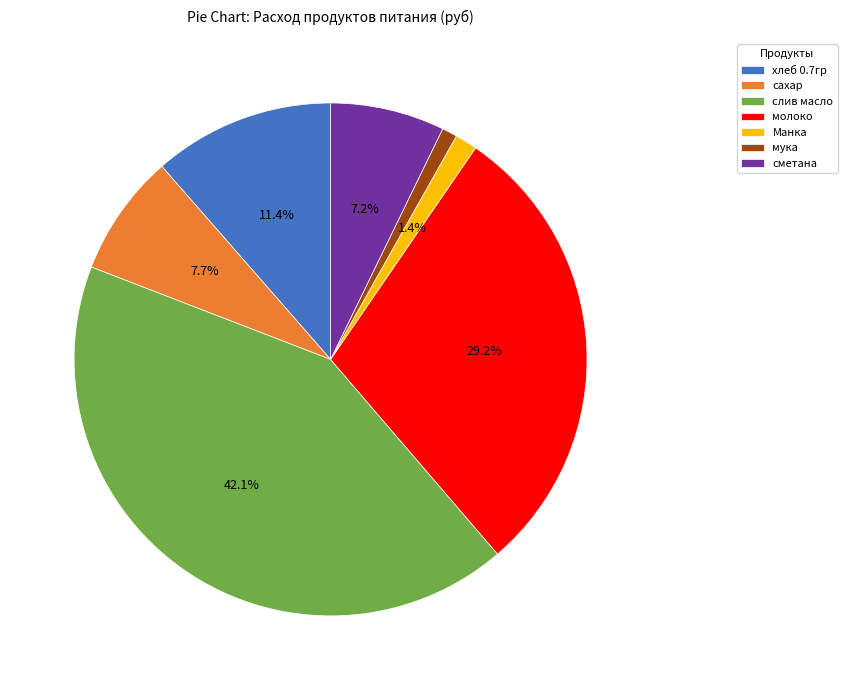

Combined, what portion of the pie is хлеб 0.7гр and молоко?

40.6%